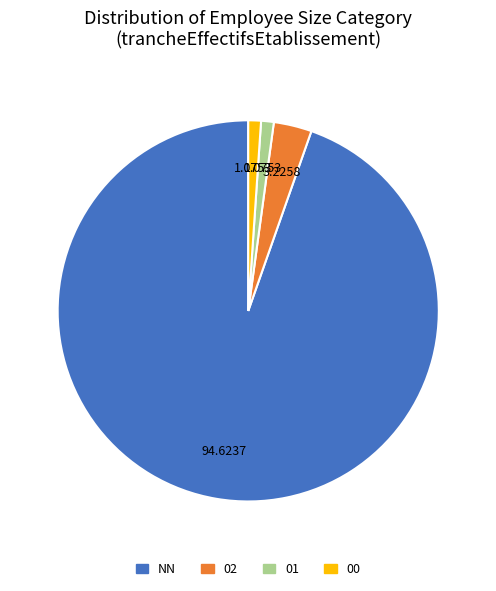

How many slices are in this pie chart?

4